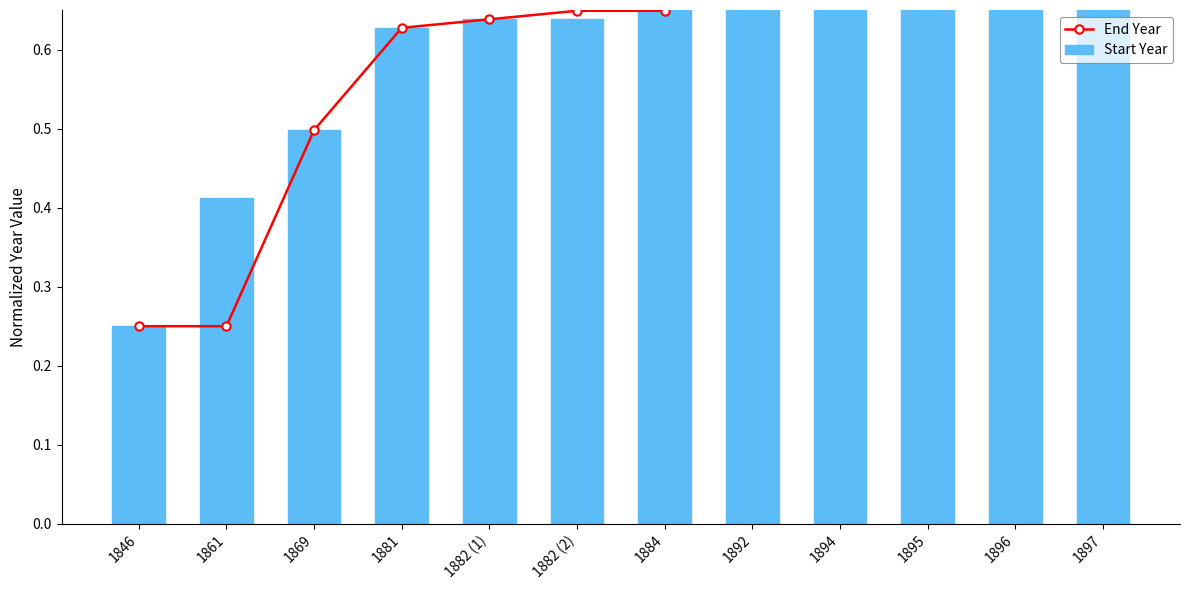

The value of End Year at 1869 is 0.1. True or false?

False